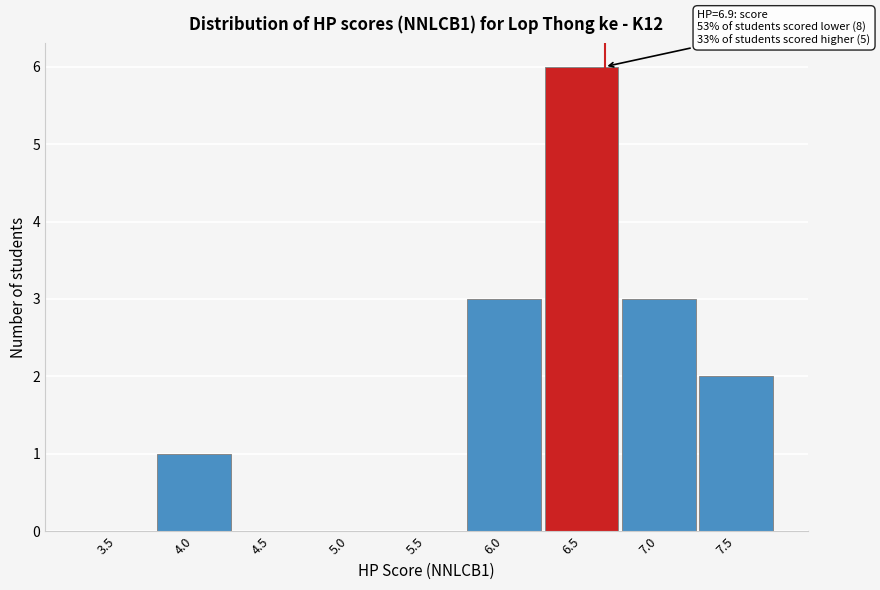

Reading left to right, what are all the values shown in this chart?

3.5=0	4.0=1	4.5=0	5.0=0	5.5=0	6.0=3	6.5=6	7.0=3	7.5=2